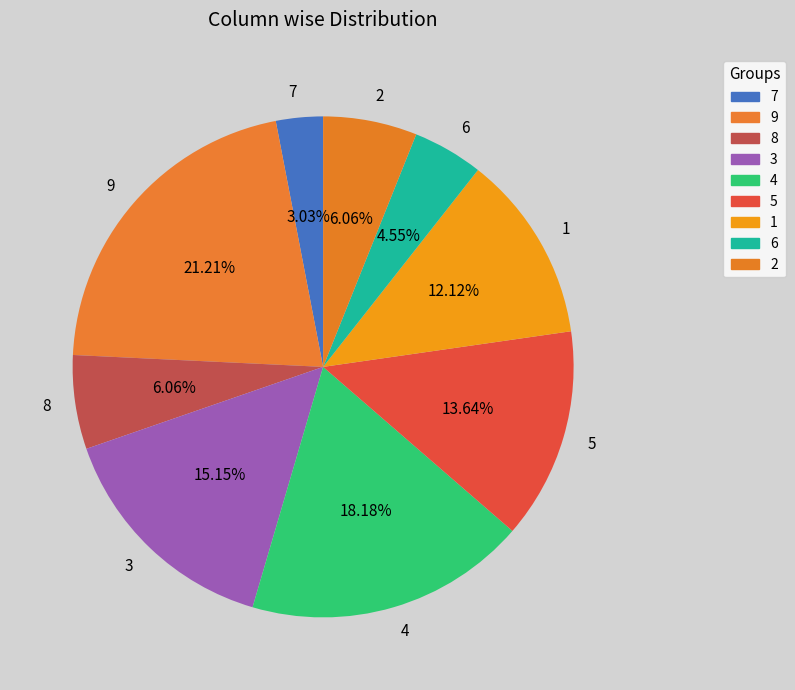

What percentage is the 1 slice, to the nearest percent?

12%